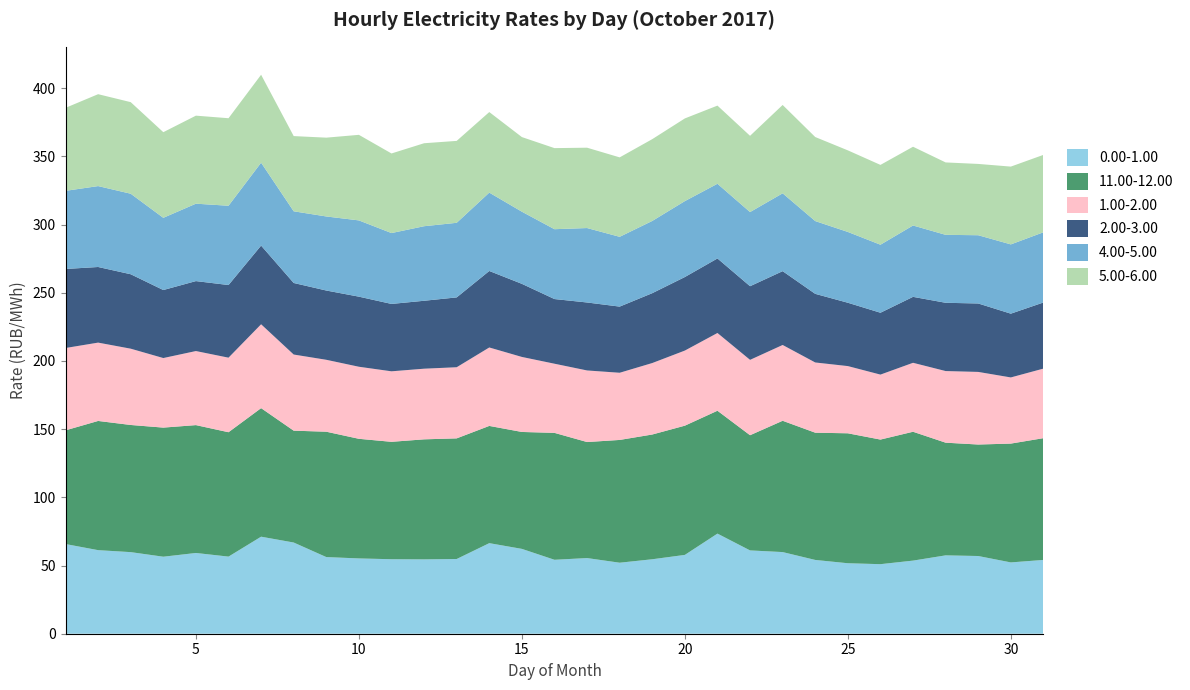

Reading right to left, extract all data points from this chart.

0.00-1.00: 54.1	52.3	57.0	57.5	53.6	51.0	51.7	54.1	59.9	61.1	73.4	57.8	54.6	52.1	55.5	54.2	62.2	66.4	54.8	54.5	54.6	55.2	56.2	66.9	71.1	56.5	59.2	56.5	59.8	61.3	65.8
11.00-12.00: 89.3	87.1	81.7	82.6	94.5	91.3	95.3	93.3	96.3	84.5	90.1	94.7	91.5	90.0	85.1	93.0	85.7	86.0	88.4	88.0	86.1	87.7	91.9	82.0	94.2	91.2	93.7	94.7	93.2	94.7	83.4
1.00-2.00: 51.0	48.5	53.2	52.5	50.6	47.6	49.3	51.5	55.6	55.2	57.0	55.1	52.4	49.2	52.5	50.7	55.0	57.5	52.1	51.8	51.7	52.8	52.7	55.8	61.5	54.7	54.3	51.0	55.9	57.4	60.4
2.00-3.00: 48.5	46.8	50.2	50.0	48.3	45.4	46.4	50.3	54.1	54.0	54.6	53.9	51.2	48.5	49.8	47.4	53.6	56.1	51.2	49.8	49.4	51.4	50.8	52.5	57.7	53.3	51.3	49.9	54.6	55.4	57.9
4.00-5.00: 51.5	50.8	50.0	49.8	52.3	49.9	51.9	53.4	57.1	54.4	54.8	55.7	53.0	51.2	54.6	51.2	52.9	57.5	54.7	54.7	52.0	55.9	54.3	52.6	60.8	58.1	56.8	53.0	59.0	59.3	57.3
5.00-6.00: 56.7	57.0	52.3	53.1	57.7	58.5	59.8	61.6	64.8	55.9	57.3	60.6	60.0	58.2	58.9	59.4	54.7	59.1	60.0	60.8	58.4	62.7	57.8	55.1	64.5	64.2	64.5	62.8	67.1	67.4	60.9